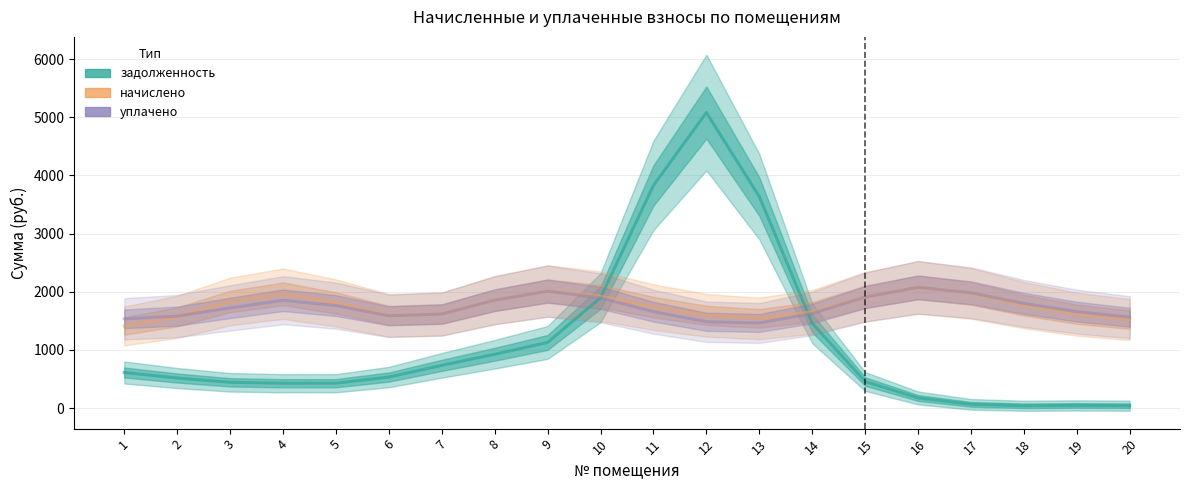

At which category is the sum across all series the highest?

12